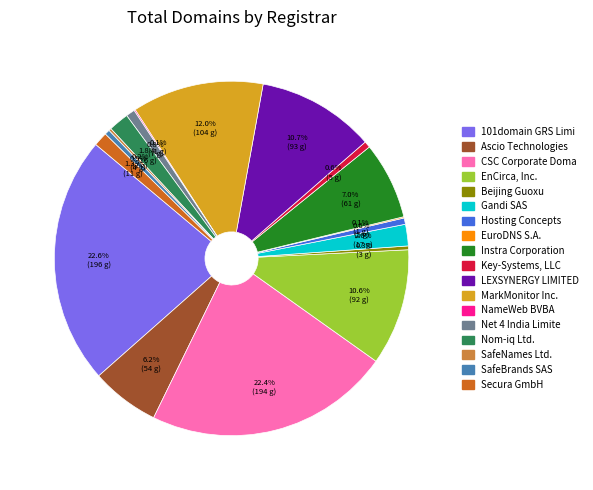

Is there any slice that represents more than half of the pie?

No